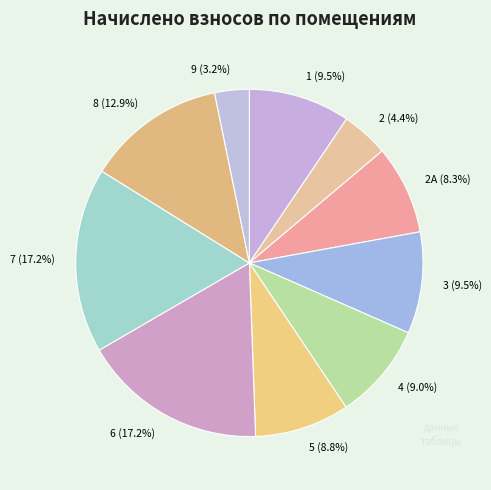

Count the number of slices in the pie.

10